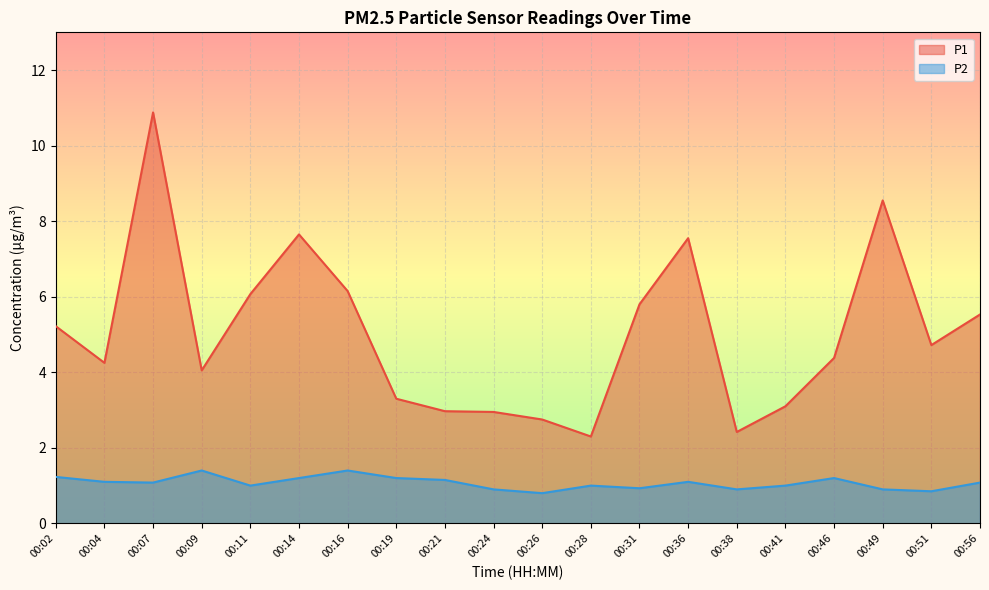

Read the P1 value at 00:41.

3.1